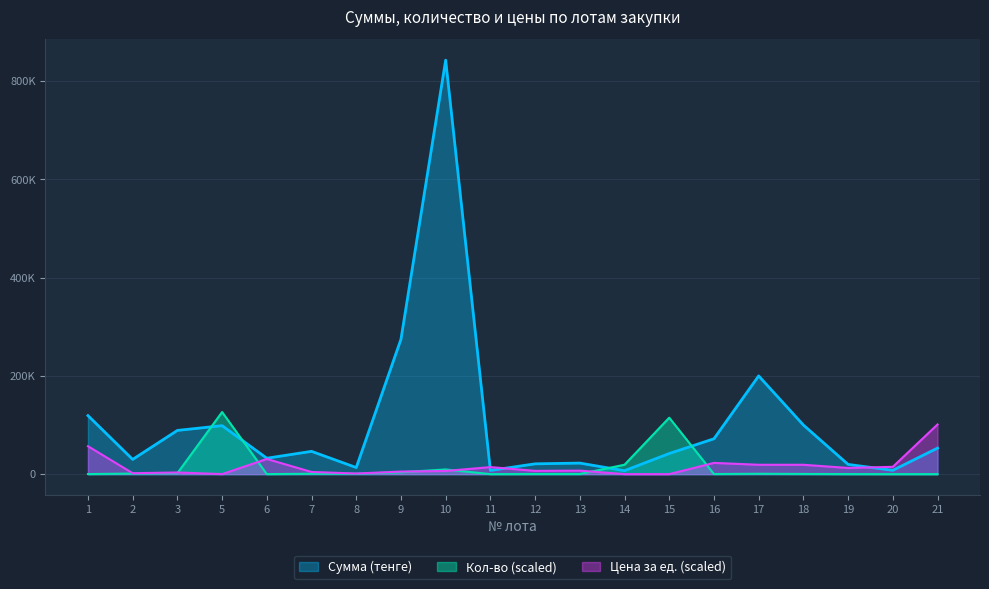

Is the value of Сумма (тенге) at 10 greater than the value of Цена за ед. (тенге) at 3?

Yes